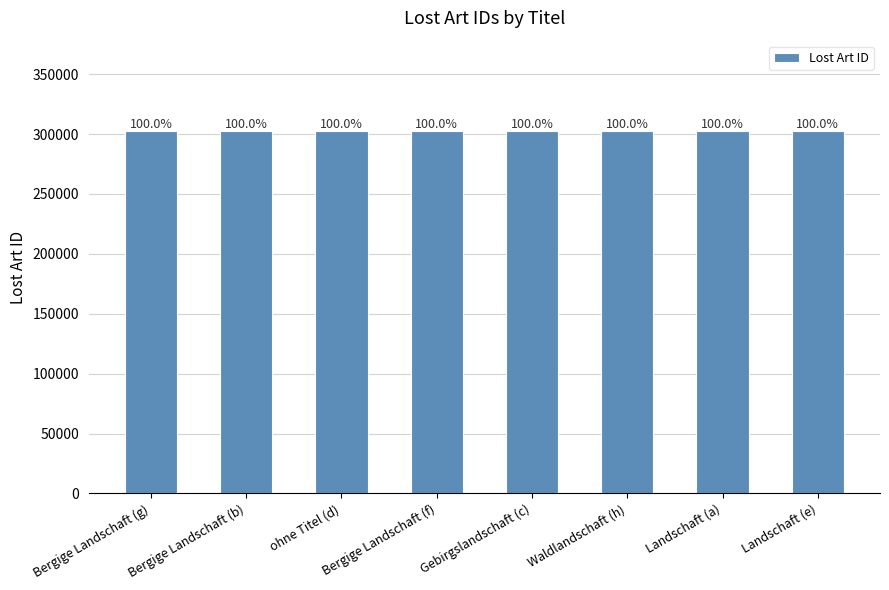

List the labels in order of value, largest first.

ohne Titel (d), Bergige Landschaft (g), Bergige Landschaft (f), Bergige Landschaft (b), Gebirgslandschaft (c), Landschaft (e), Landschaft (a), Waldlandschaft (h)